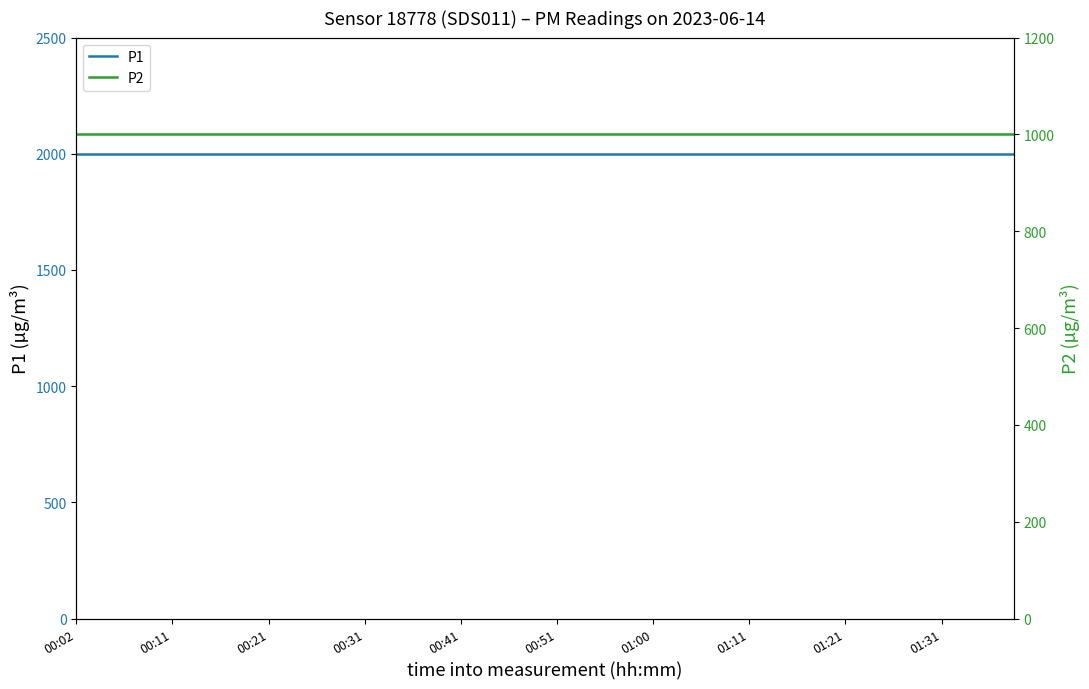

Is this an area chart (filled region under the line)?

No